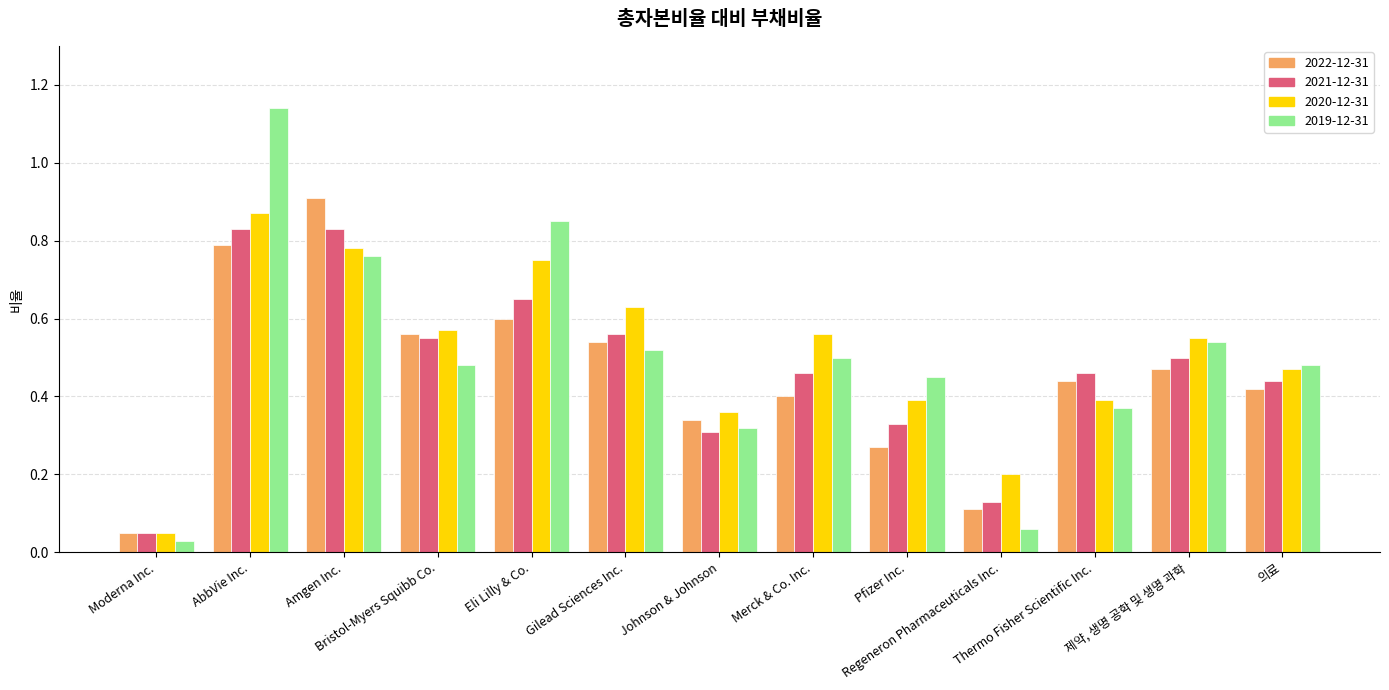

What are all the series names shown in the legend?

2022-12-31, 2021-12-31, 2020-12-31, 2019-12-31